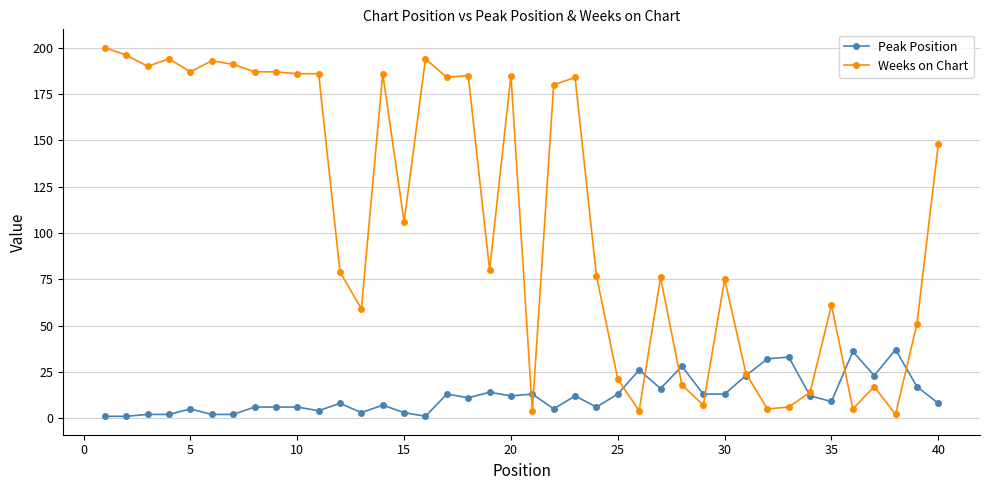

True or false: Peak Position has more than 1 interior local peaks.

True